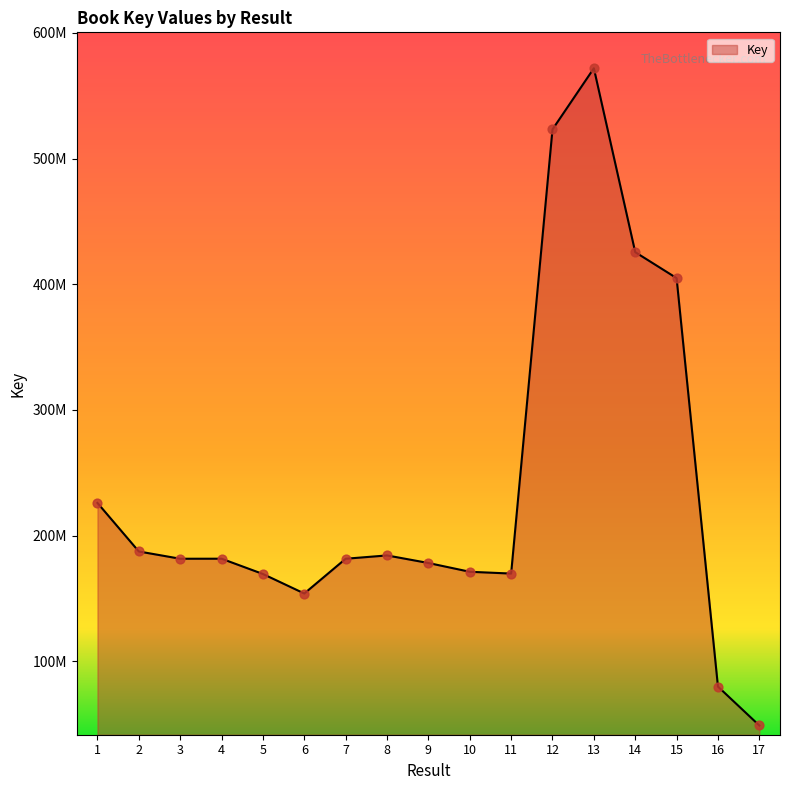

What is the ratio of the value at 17 to the value at 10?

0.3